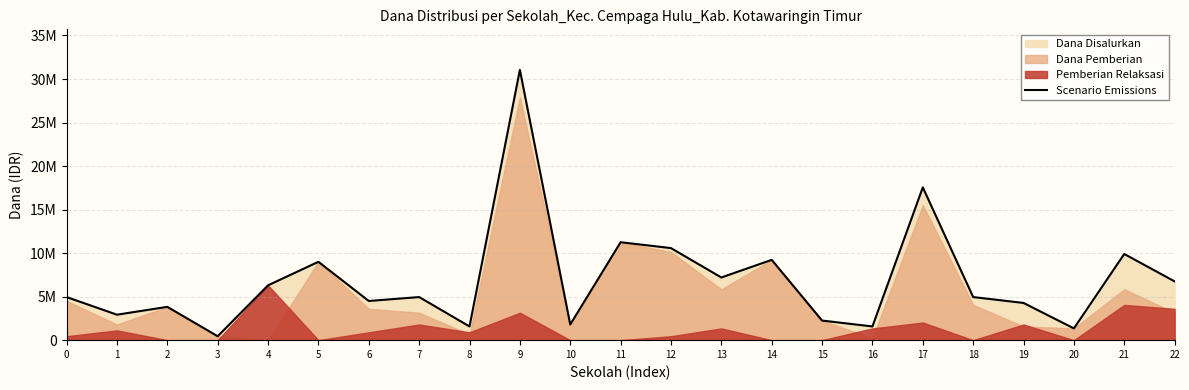

True or false: the data shows 10145738 at 22.

False